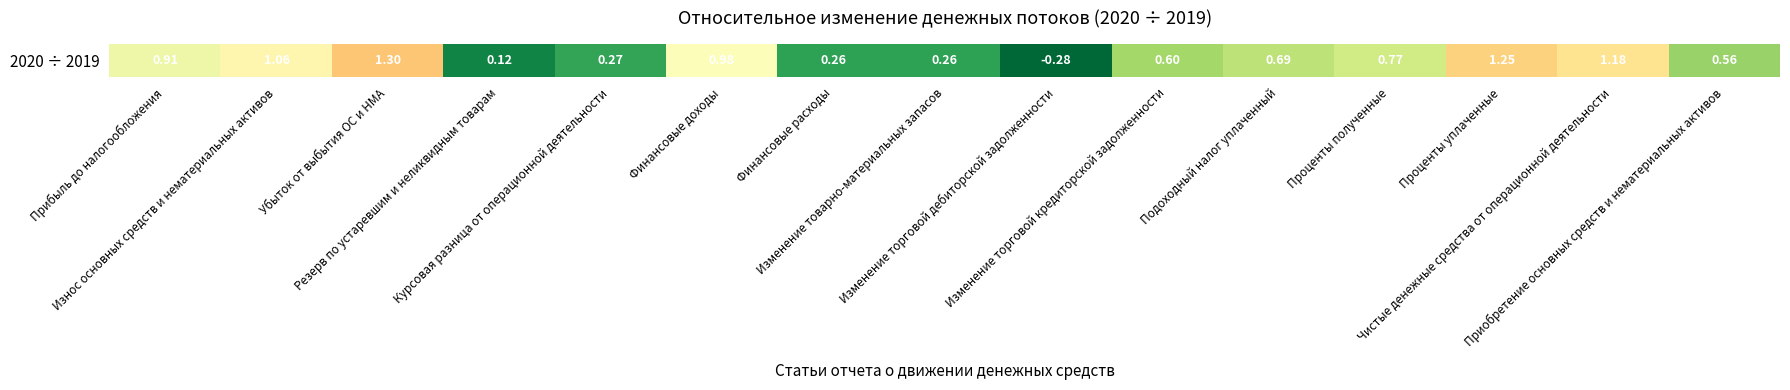

List the labels in order of value, smallest first.

Изменение торговой дебиторской задолженности, Резерв по устаревшим и неликвидным товарам, Изменение товарно-материальных запасов, Финансовые расходы, Курсовая разница от операционной деятельности, Приобретение основных средств и нематериальных активов, Изменение торговой кредиторской задолженности, Подоходный налог уплаченный, Проценты полученные, Прибыль до налогообложения, Финансовые доходы, Износ основных средств и нематериальных активов, Чистые денежные средства от операционной деятельности, Проценты уплаченные, Убыток от выбытия ОС и НМА